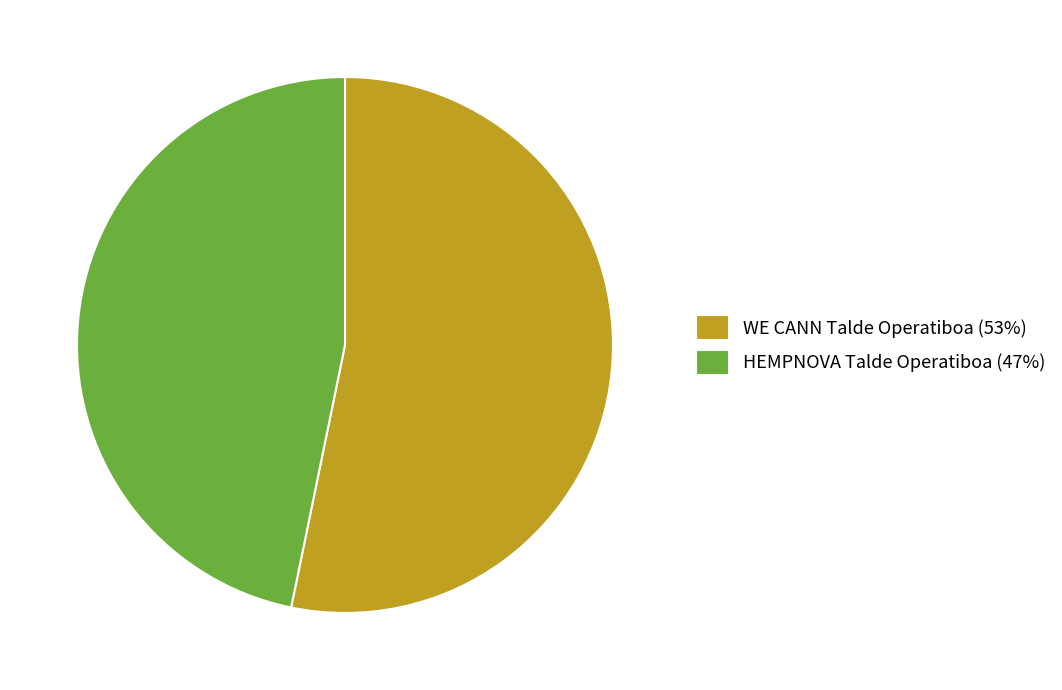

Which category accounts for the majority?

WE CANN Talde Operatiboa